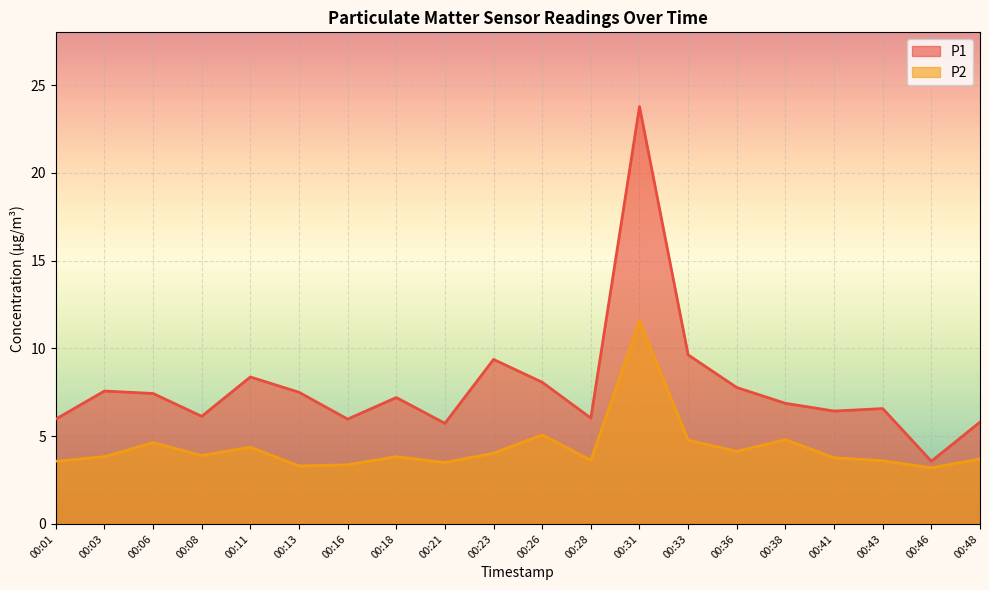

Reading left to right, extract all data points from this chart.

P1: 00:01=6.0	00:03=7.6	00:06=7.4	00:08=6.1	00:11=8.4	00:13=7.5	00:16=6.0	00:18=7.2	00:21=5.7	00:23=9.4	00:26=8.1	00:28=6.0	00:31=23.8	00:33=9.6	00:36=7.8	00:38=6.9	00:41=6.4	00:43=6.6	00:46=3.6	00:48=5.8
P2: 00:01=3.6	00:03=3.8	00:06=4.6	00:08=3.9	00:11=4.4	00:13=3.3	00:16=3.4	00:18=3.8	00:21=3.5	00:23=4.0	00:26=5.1	00:28=3.6	00:31=11.6	00:33=4.8	00:36=4.1	00:38=4.8	00:41=3.8	00:43=3.6	00:46=3.2	00:48=3.7